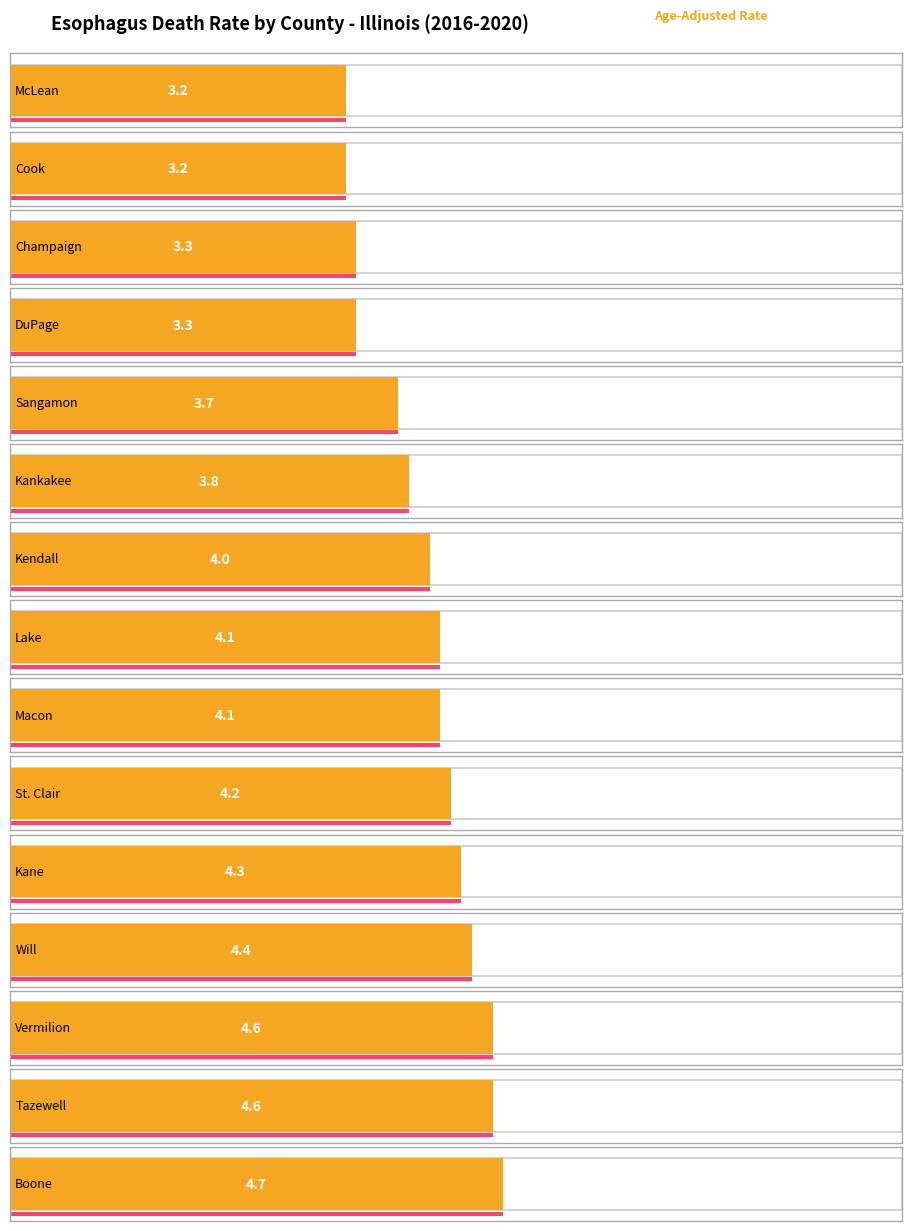

Between Boone and St. Clair, which is larger?

Boone